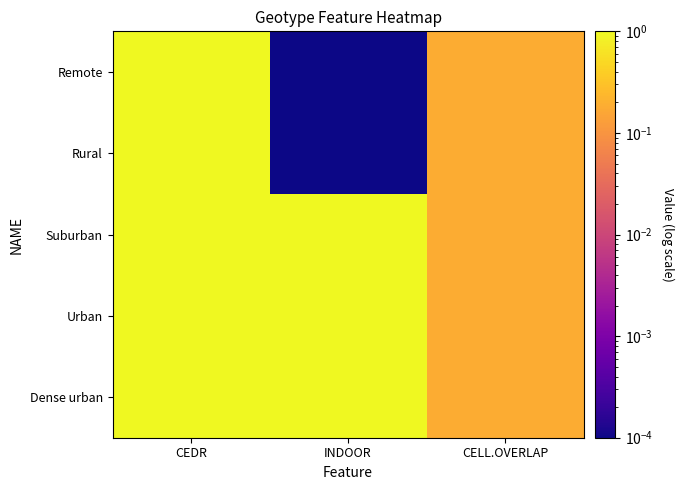

Reading left to right, transcribe all the data shown in this chart.

Remote: CEDR=2.0	INDOOR=0.0	CELL.OVERLAP=0.2
Rural: CEDR=2.0	INDOOR=0.0	CELL.OVERLAP=0.2
Suburban: CEDR=2.0	INDOOR=1.0	CELL.OVERLAP=0.2
Urban: CEDR=2.0	INDOOR=1.0	CELL.OVERLAP=0.2
Dense urban: CEDR=2.0	INDOOR=1.0	CELL.OVERLAP=0.2